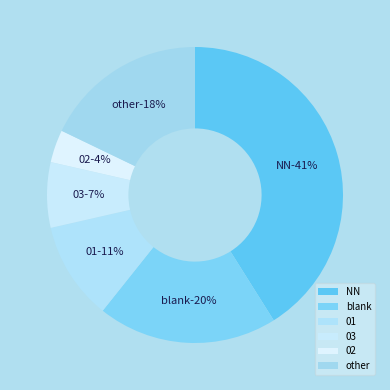

How many slices are in this pie chart?

6